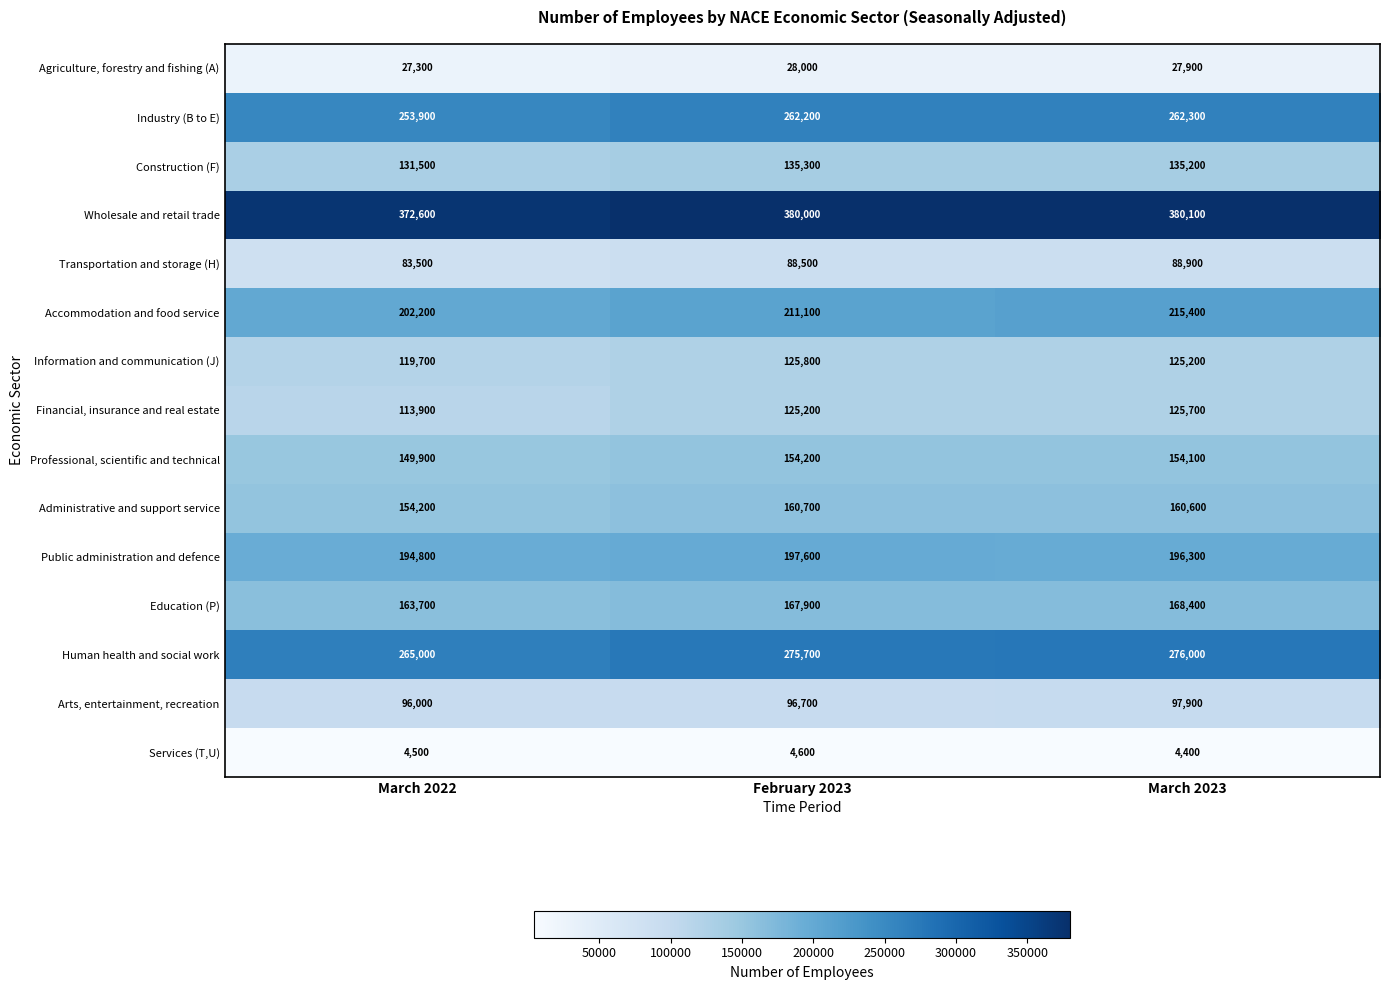

Where is Agriculture, forestry and fishing (A) nearest to the value 27650?

March 2023